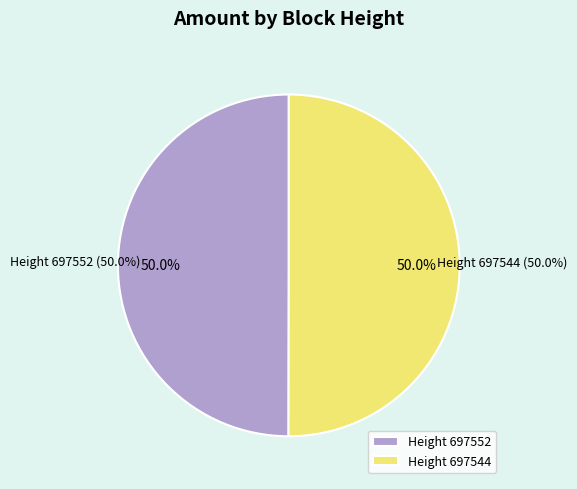

To the nearest percent, what portion does 697544 represent?

50%